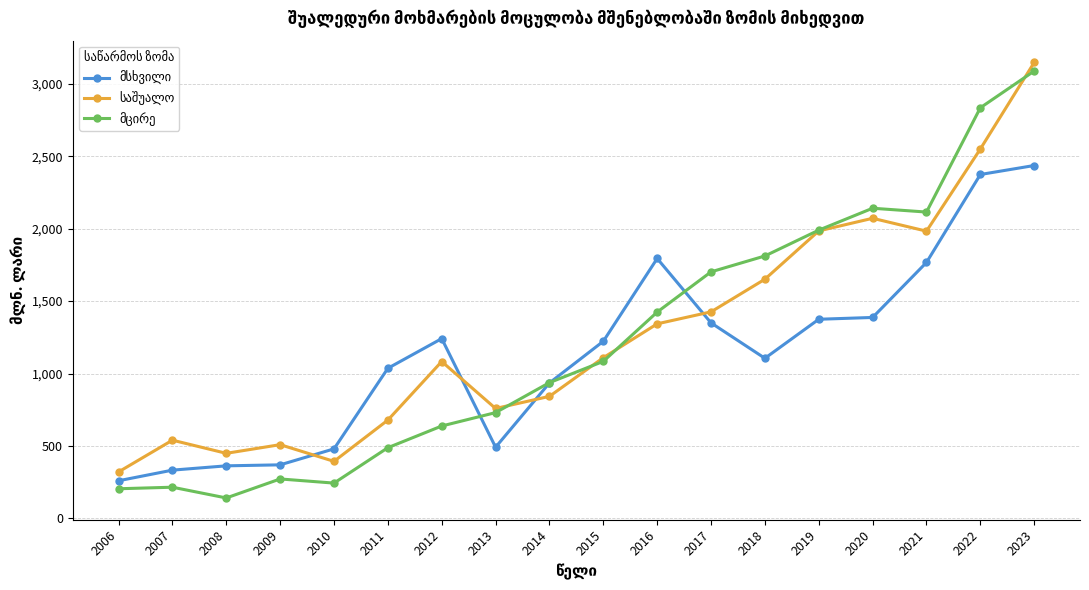

At which category is the sum across all series the highest?

2023